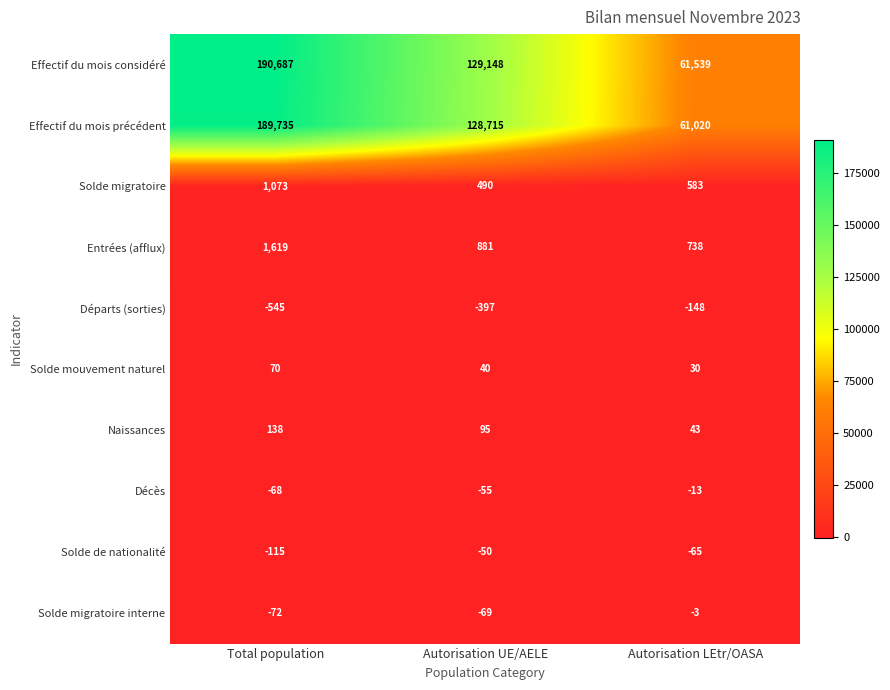

The Décès series shows -17 at Total population. True or false?

False